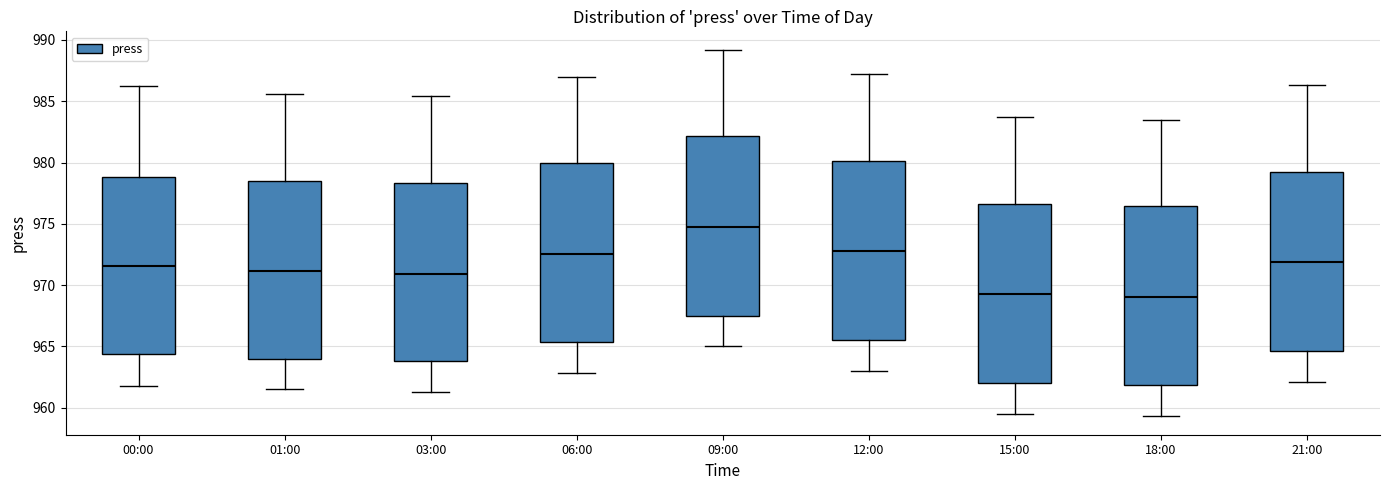

Reading left to right, read every box against the y-axis: the position of its median line, the range the box covers, and the ends of its whiskers. The values are not printed on the chart, so give them approximately, as read against the axis.

00:00: median 971.5, box 964.5 to 979.0, whiskers 962.0 to 986.0
01:00: median 971.0, box 964.0 to 978.5, whiskers 961.5 to 985.5
03:00: median 971.0, box 964.0 to 978.5, whiskers 961.5 to 985.5
06:00: median 972.5, box 965.5 to 980.0, whiskers 963.0 to 987.0
09:00: median 975.0, box 967.5 to 982.0, whiskers 965.0 to 989.0
12:00: median 973.0, box 965.5 to 980.0, whiskers 963.0 to 987.0
15:00: median 969.5, box 962.0 to 976.5, whiskers 959.5 to 983.5
18:00: median 969.0, box 962.0 to 976.5, whiskers 959.5 to 983.5
21:00: median 972.0, box 964.5 to 979.0, whiskers 962.0 to 986.5